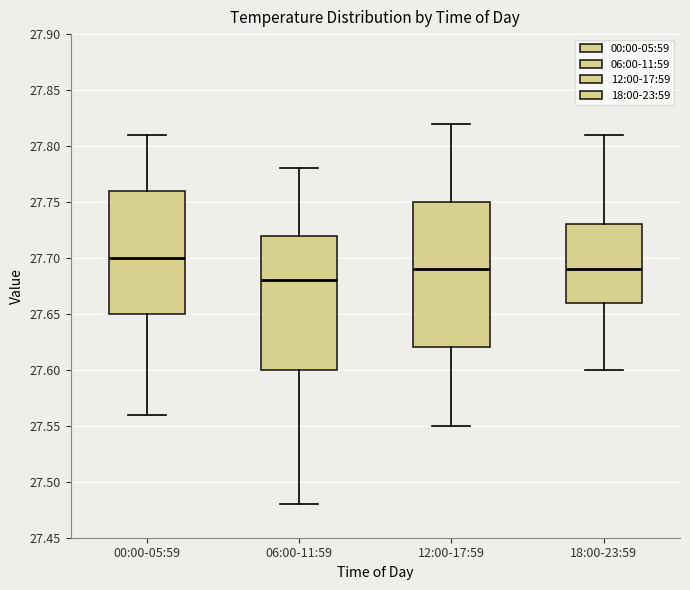

Reading left to right, transcribe this box plot: for each box, give where its median line is, the range the box spans, and where its two whiskers end, as read against the y-axis. The values are not printed on the chart, so give them approximately, as read against the axis.

00:00-05:59: median 27.70, box 27.65 to 27.76, whiskers 27.56 to 27.81
06:00-11:59: median 27.68, box 27.60 to 27.72, whiskers 27.48 to 27.78
12:00-17:59: median 27.69, box 27.62 to 27.75, whiskers 27.55 to 27.82
18:00-23:59: median 27.69, box 27.66 to 27.73, whiskers 27.60 to 27.81